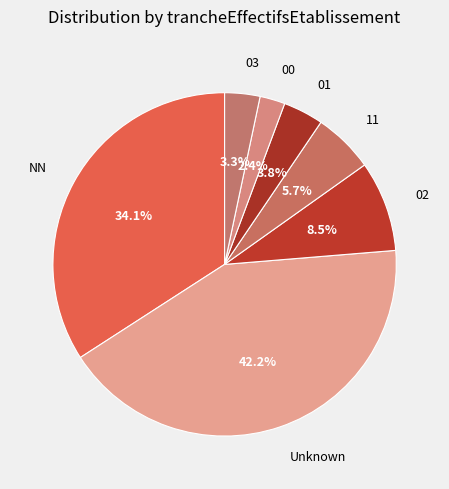

How many segments does this pie chart have?

7